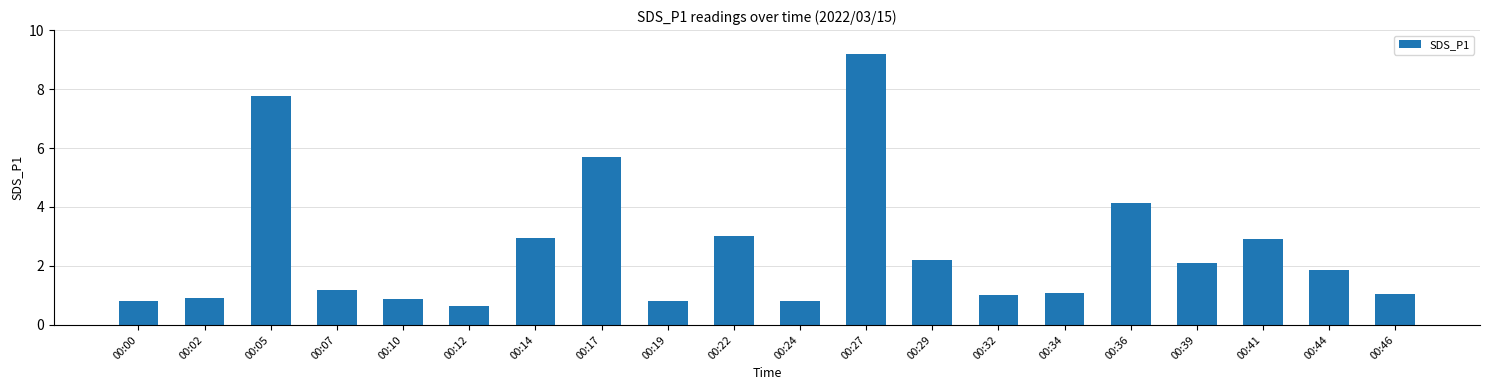

What is the greatest value displayed?

9.2